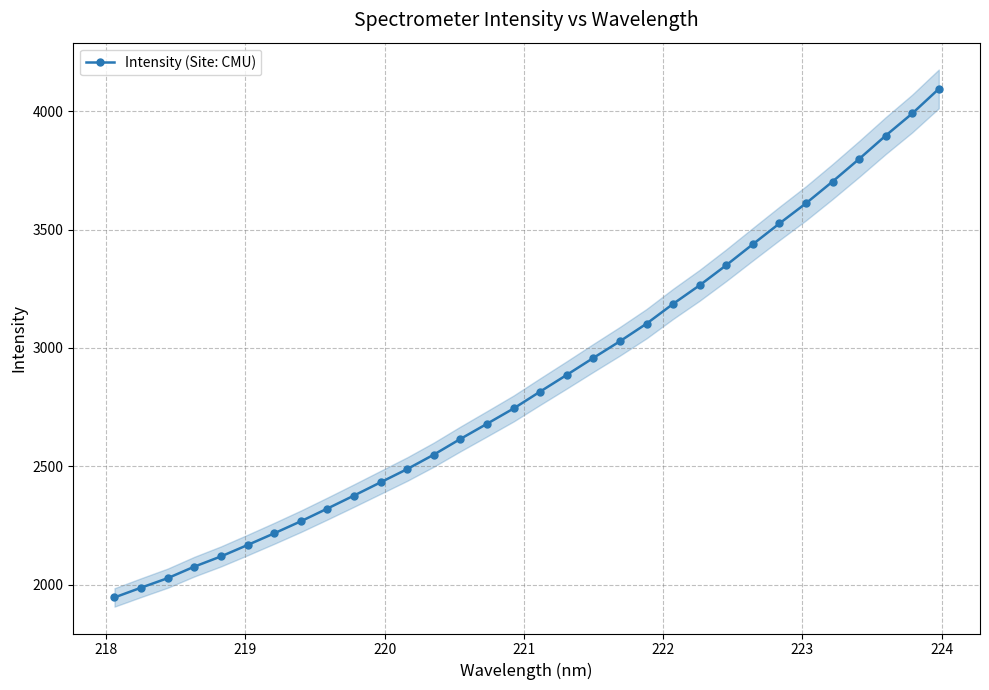

What is the maximum value for Intensity (Site: CMU)?

4093.9